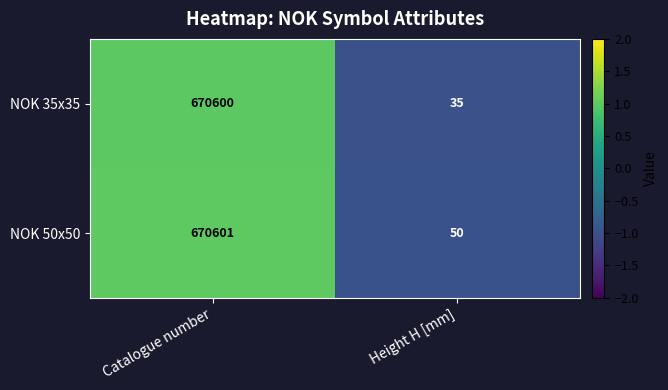

How many data points does each series have?

2